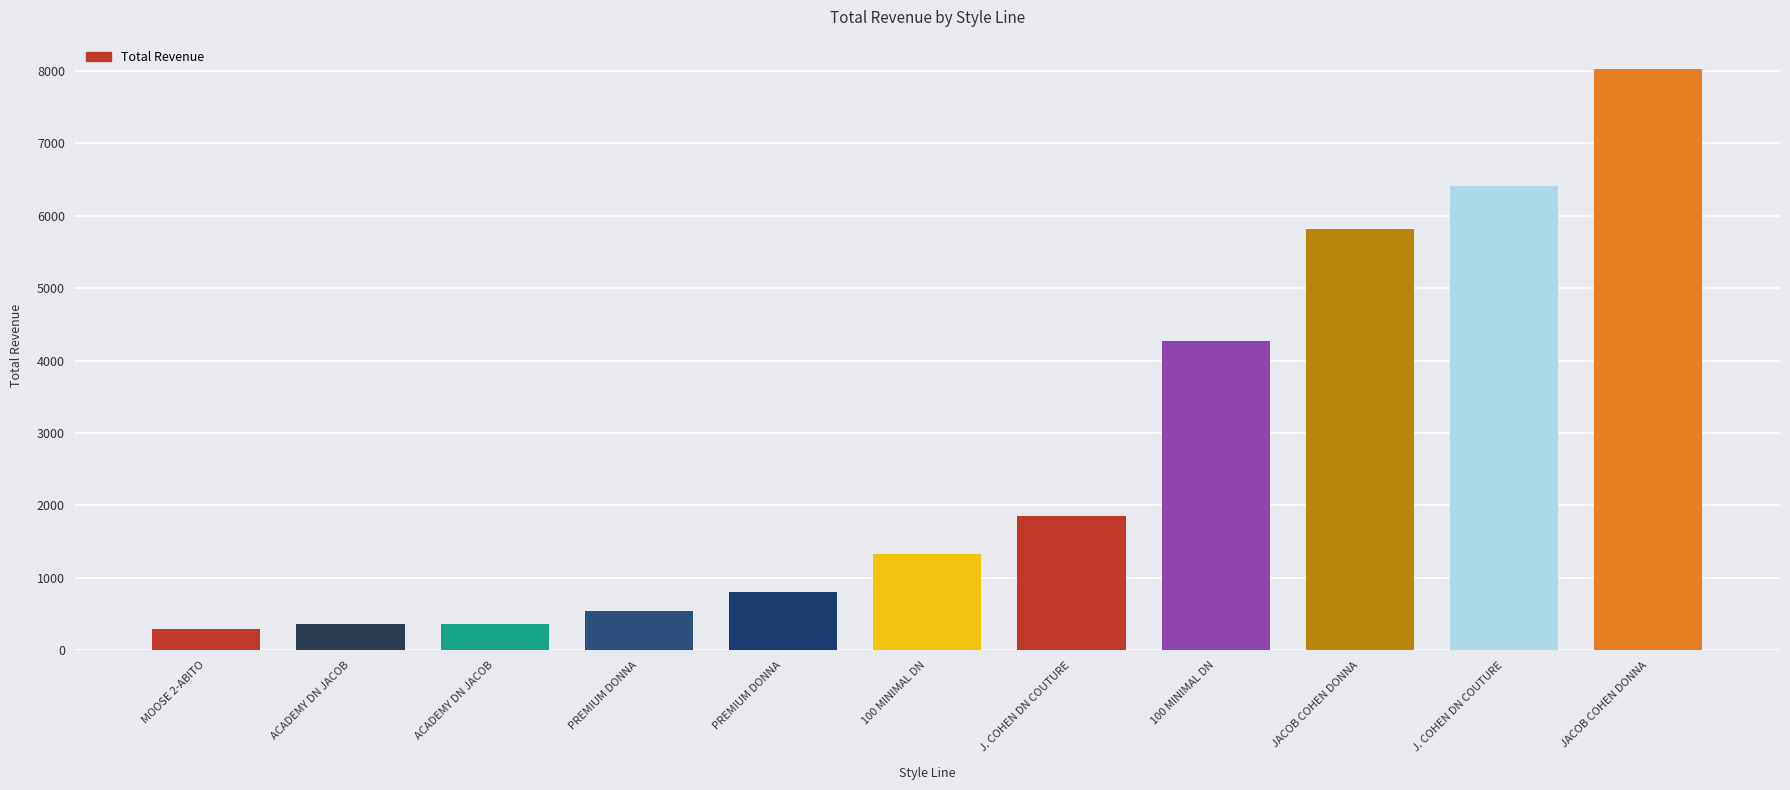

How many values are below 1330?

5